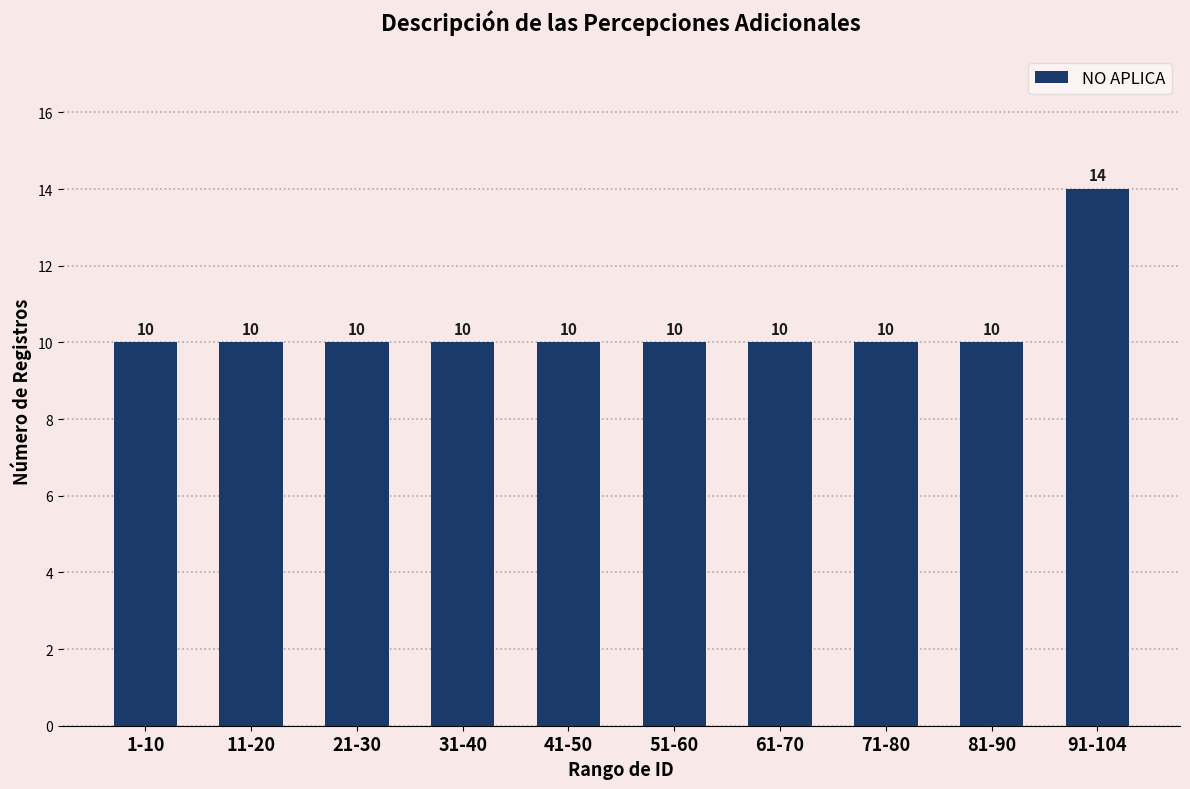

Reading right to left, what are all the values shown in this chart?

14	10	10	10	10	10	10	10	10	10